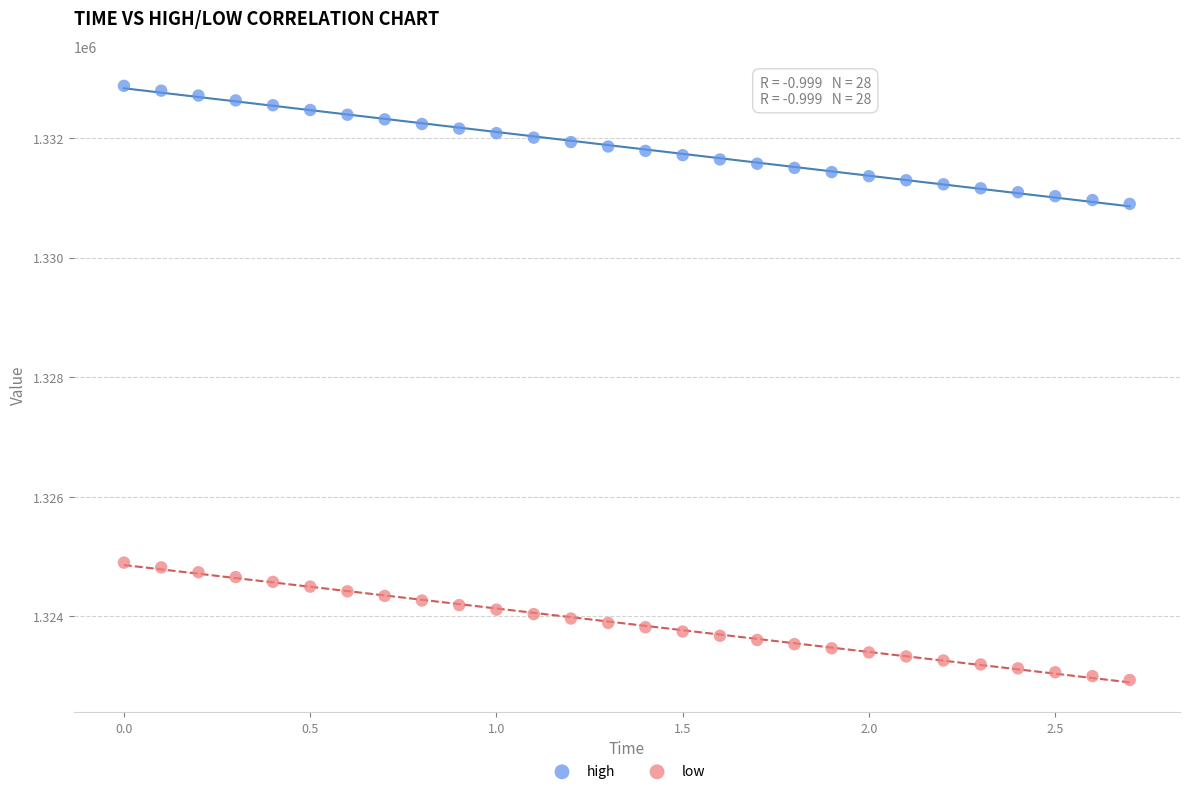

Which series has the largest Y range (max minus min)?

high